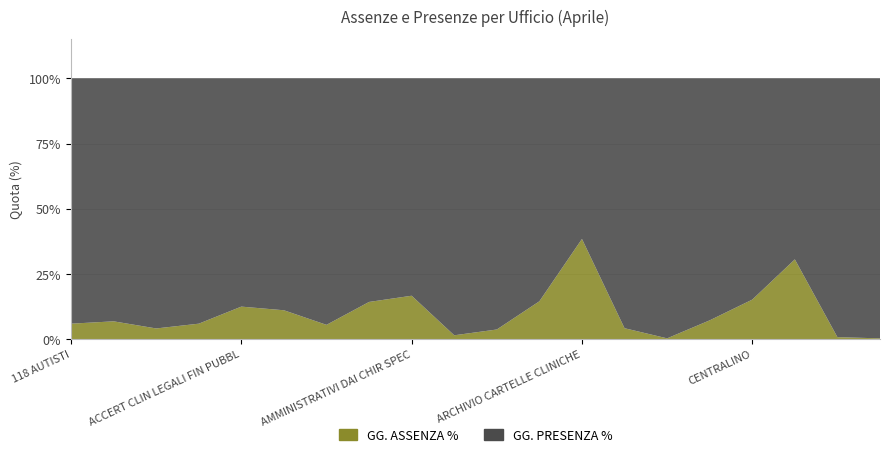

Reading left to right, extract all data points from this chart.

GG. ASSENZA %: 118 AUTISTI=0.1	118 INFERMIERI=0.1	118 MEDICI=0.0	118 OSS - AMM.=0.1	ACCERT CLIN LEGALI FIN PUBBL=0.1	AFF GEN LEGALI ASSICURAZIONI=0.1	AMBULATORIO TERAPIA ANTALGICA=0.1	AMMINISTRATIVI DAI CARTOVA=0.1	AMMINISTRATIVI DAI CHIR SPEC=0.2	ANESTESIA RIAN TER ANTALGICA=0.0	ANESTESIA RIANIMAZIONE=0.0	APPROVVIG GESTIONE SERVIZI=0.1	ARCHIVIO CARTELLE CLINICHE=0.4	ATTIVITA AMMINISTRATIVE DIP=0.0	CARDIOCHIRURGIA=0.0	CARDIOLOGIA=0.1	CENTRALINO=0.2	CENTRO SALUTE MENTALE 1=0.3	CENTRO SALUTE MENTALE 2=0.0	CARDIOCHIRURGIA=0.0
GG. PRESENZA %: 118 AUTISTI=0.9	118 INFERMIERI=0.9	118 MEDICI=1.0	118 OSS - AMM.=0.9	ACCERT CLIN LEGALI FIN PUBBL=0.9	AFF GEN LEGALI ASSICURAZIONI=0.9	AMBULATORIO TERAPIA ANTALGICA=0.9	AMMINISTRATIVI DAI CARTOVA=0.9	AMMINISTRATIVI DAI CHIR SPEC=0.8	ANESTESIA RIAN TER ANTALGICA=1.0	ANESTESIA RIANIMAZIONE=1.0	APPROVVIG GESTIONE SERVIZI=0.9	ARCHIVIO CARTELLE CLINICHE=0.6	ATTIVITA AMMINISTRATIVE DIP=1.0	CARDIOCHIRURGIA=1.0	CARDIOLOGIA=0.9	CENTRALINO=0.8	CENTRO SALUTE MENTALE 1=0.7	CENTRO SALUTE MENTALE 2=1.0	CARDIOCHIRURGIA=1.0